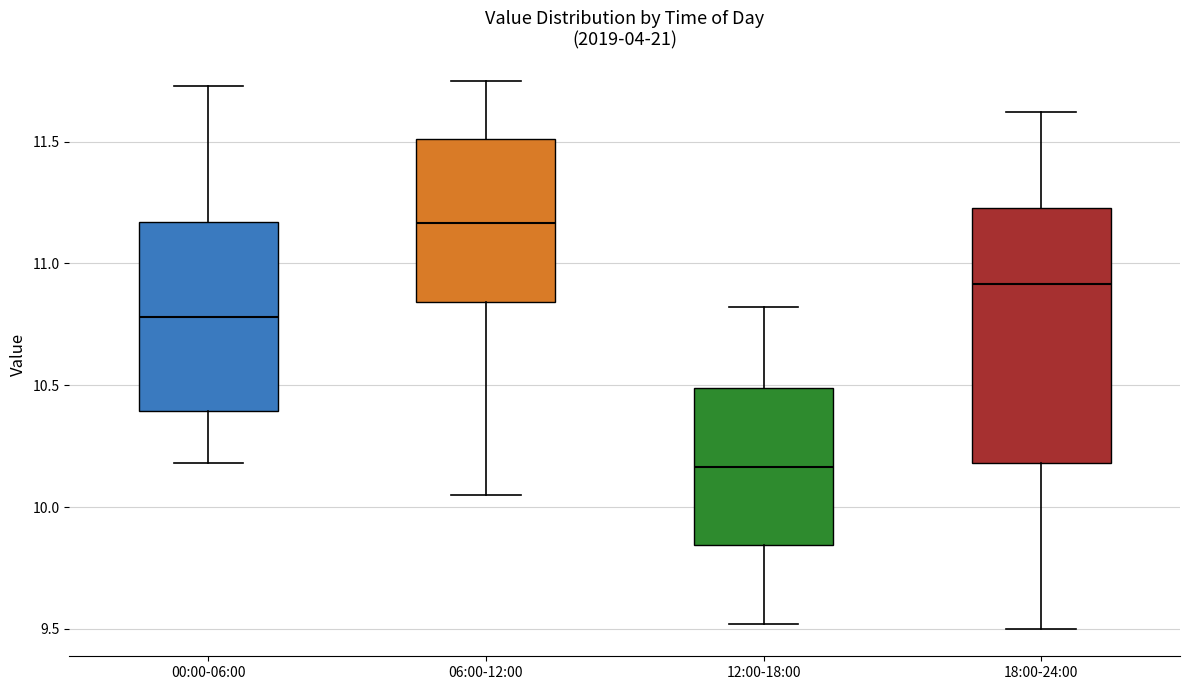

Comparing the boxes themselves (not the whiskers), which one is the tallest?

18:00-24:00